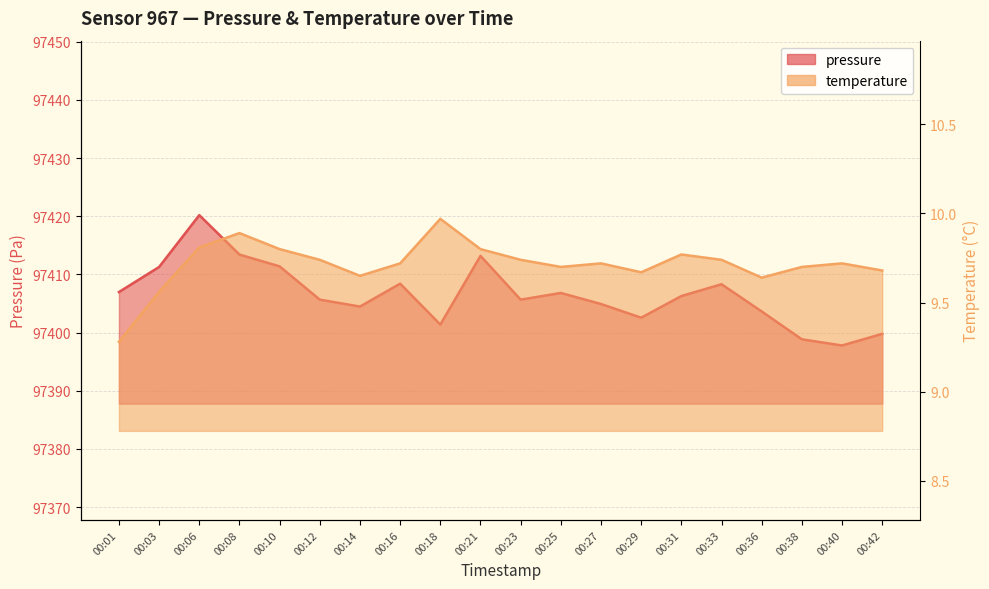

Which category has the highest value across all series?

00:06